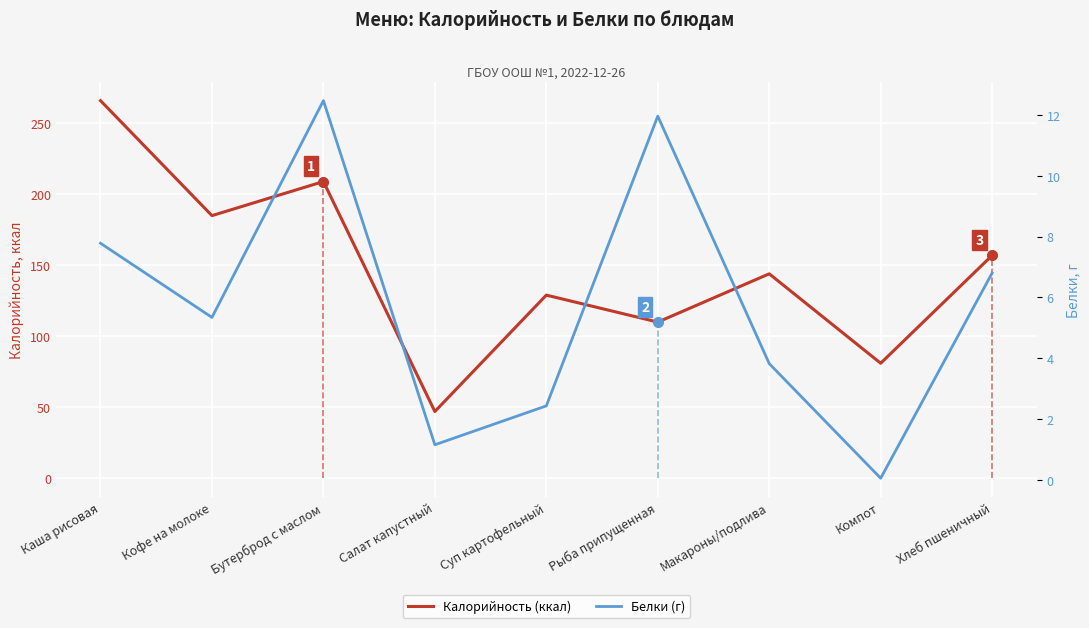

Is the value of Белки (г) at Кофе на молоке greater than the value of Калорийность (ккал) at Суп картофельный?

No